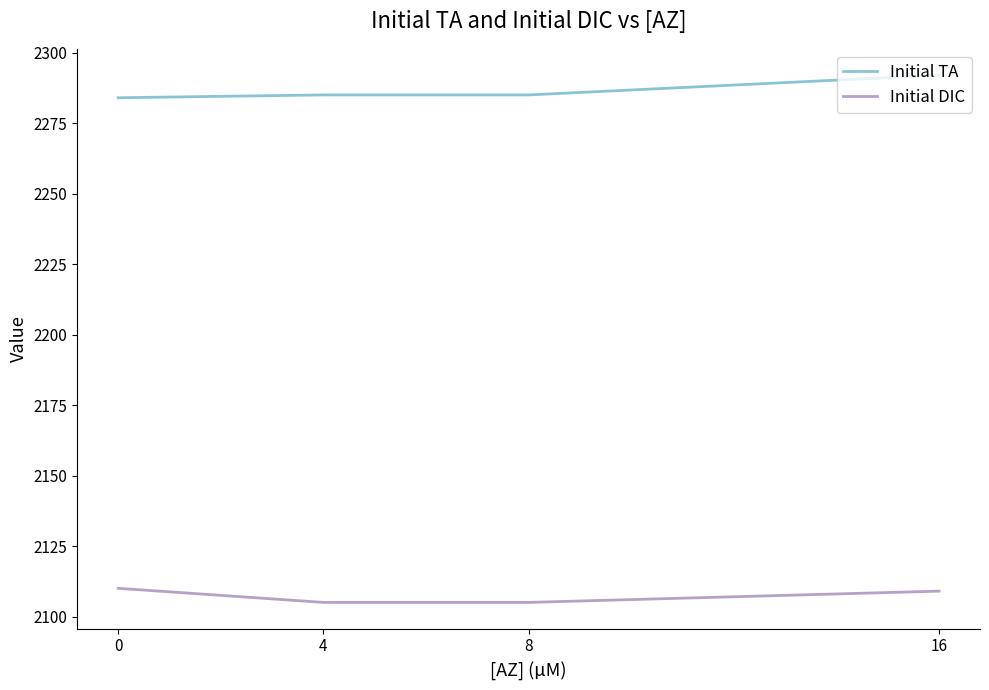

What is the spread (max minus min) of values at 8?

180